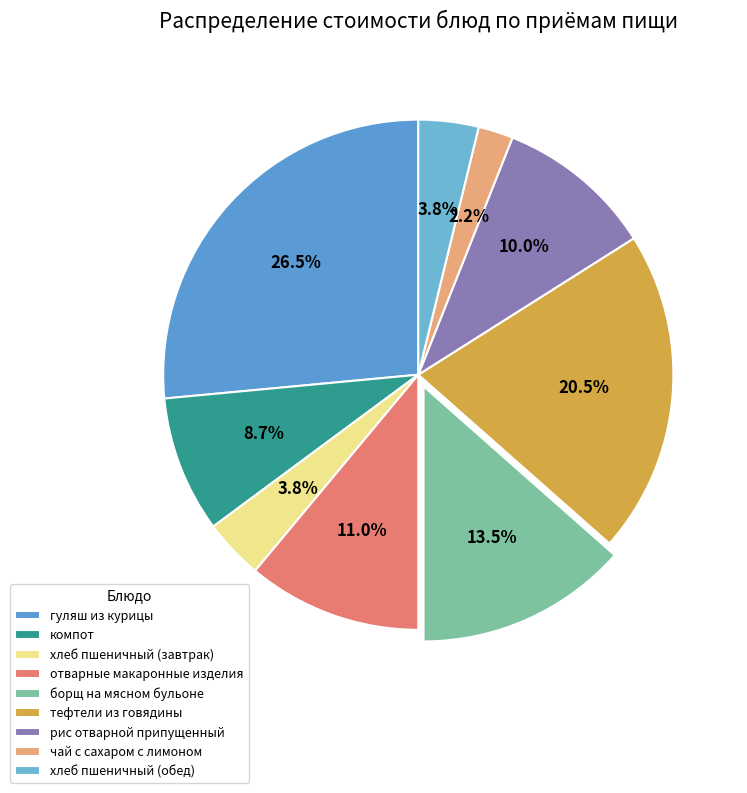

The тефтели из говядины slice represents 20% of the pie. True or false?

True